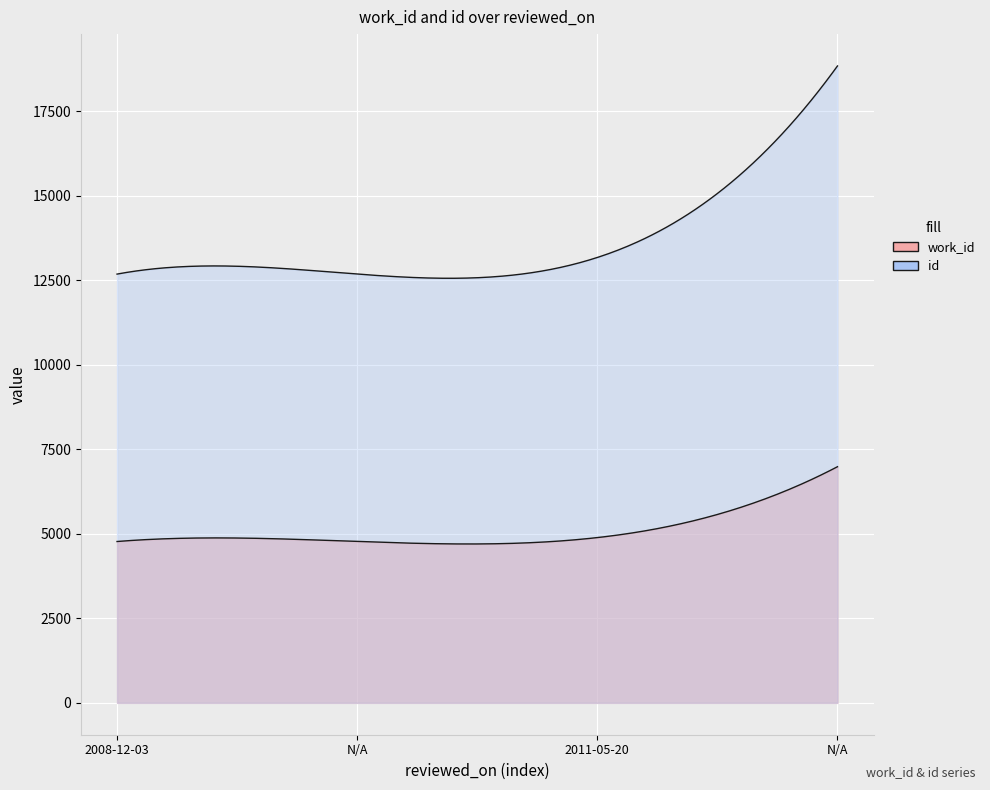

What is the maximum value for work_id?

6988